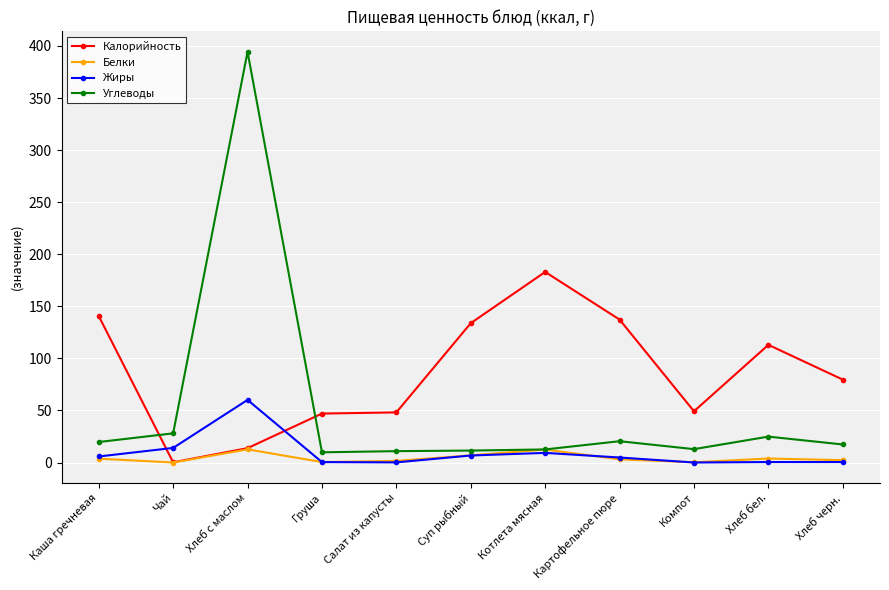

At which label does Углеводы first exceed 17?

Каша гречневая